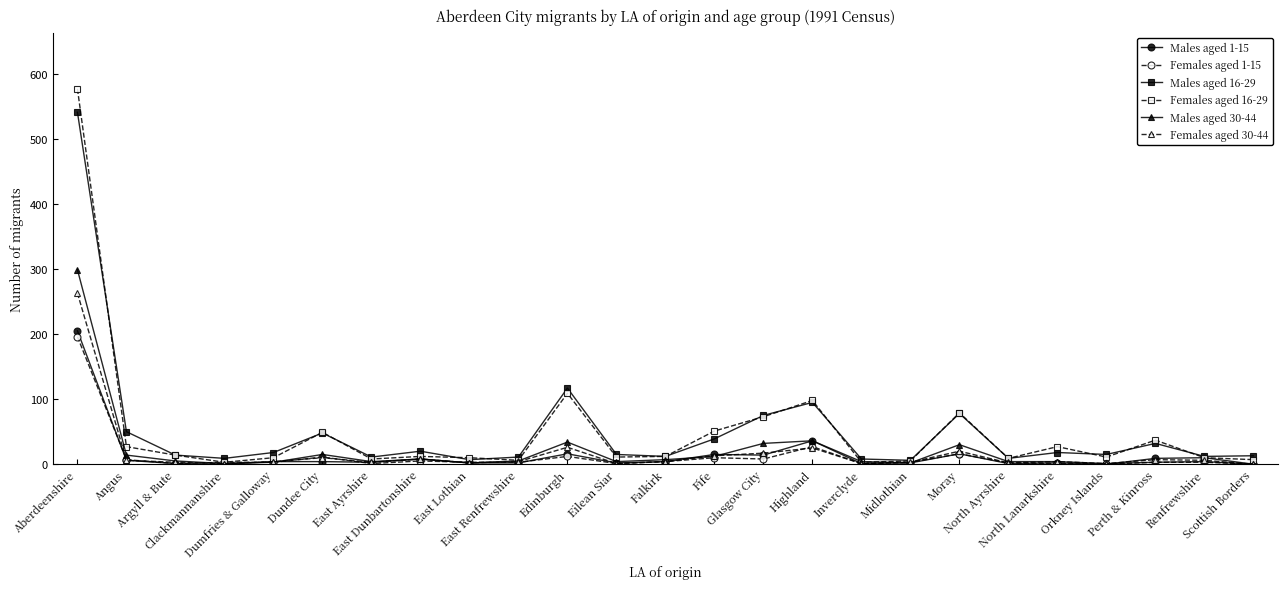

True or false: Males aged 1-15 and Females aged 1-15 intersect in this chart.

True